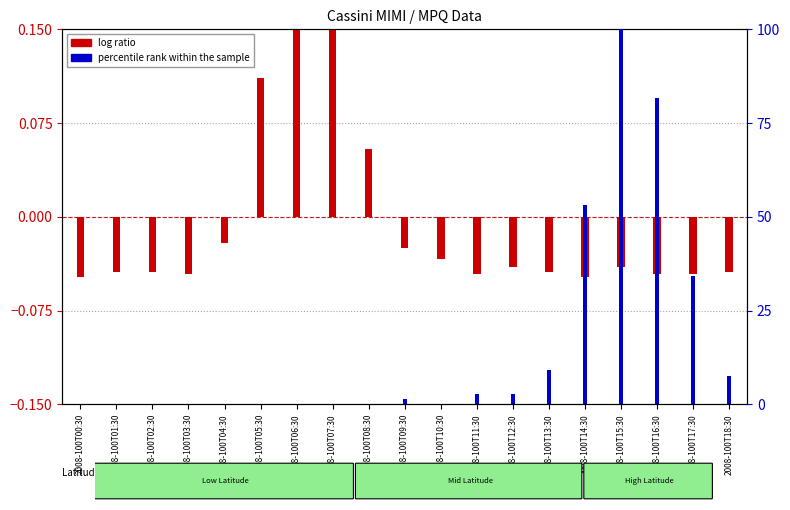

List the labels in order of value, smallest first.

2008-100T00:30, 2008-100T14:30, 2008-100T03:30, 2008-100T11:30, 2008-100T16:30, 2008-100T17:30, 2008-100T01:30, 2008-100T02:30, 2008-100T13:30, 2008-100T18:30, 2008-100T12:30, 2008-100T15:30, 2008-100T10:30, 2008-100T09:30, 2008-100T04:30, 2008-100T08:30, 2008-100T05:30, 2008-100T07:30, 2008-100T06:30